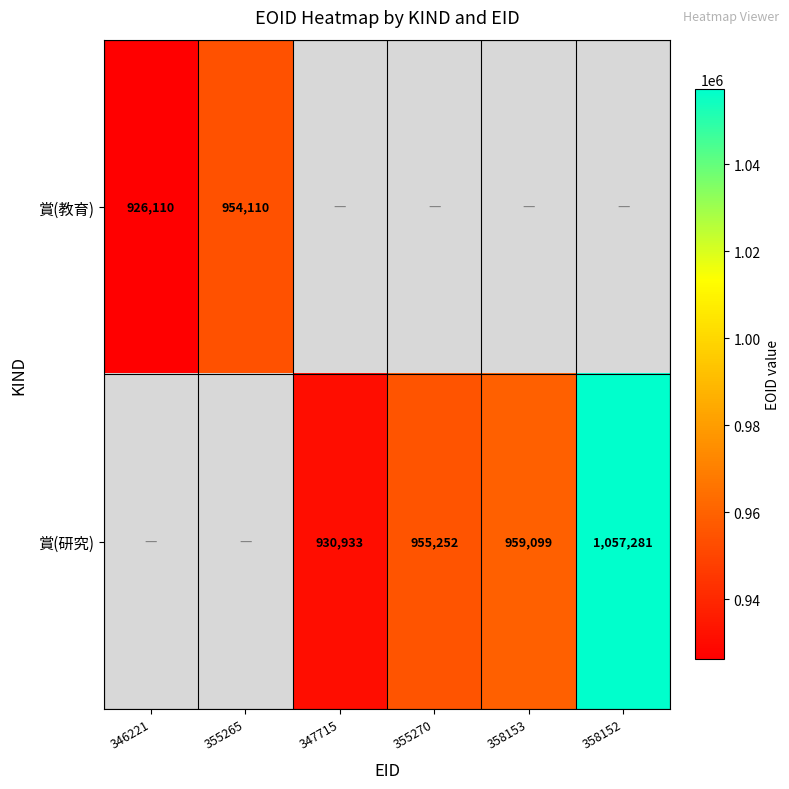

The value of 賞(教育) at 346221 is 197576. True or false?

False